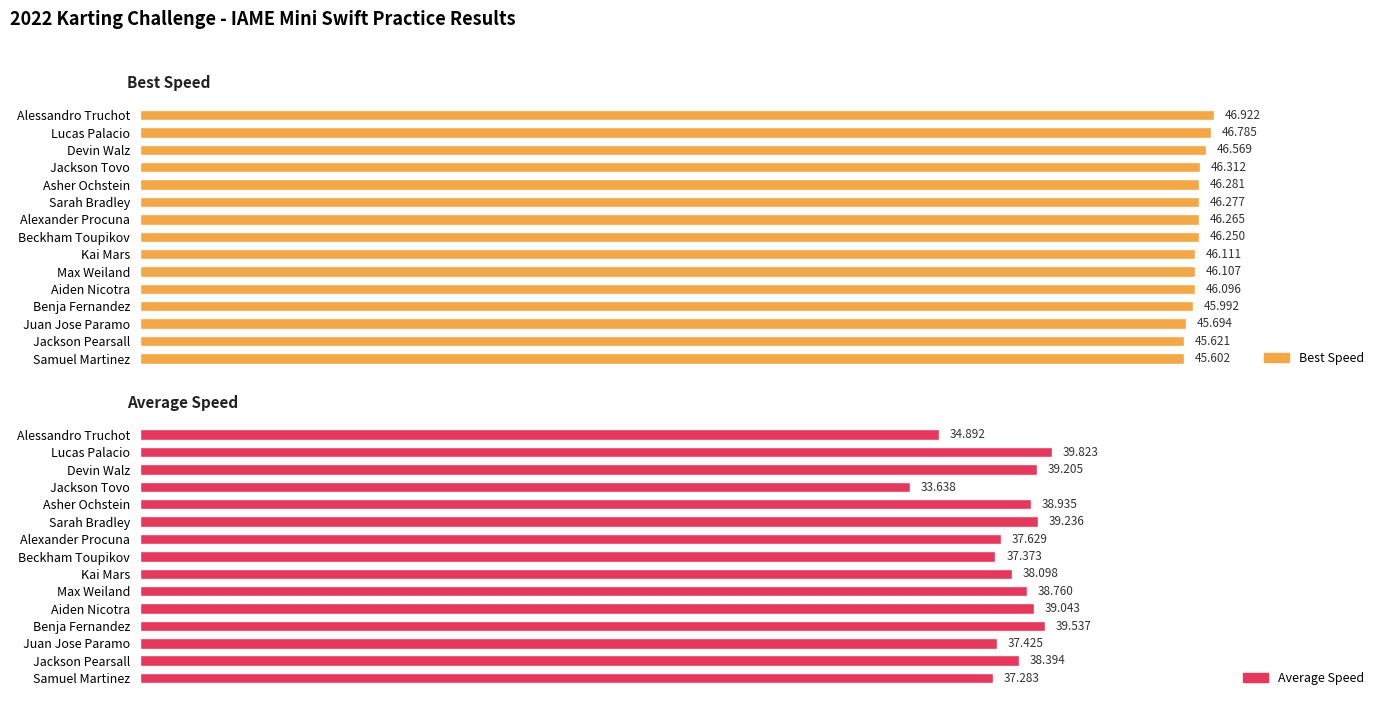

What value does the Best Speed series have at Sarah Bradley?

46.3